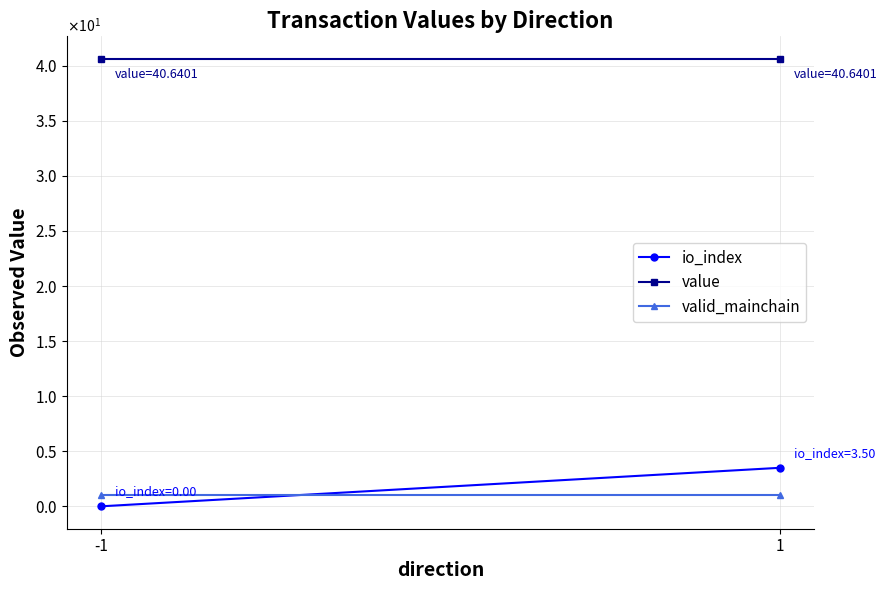

Count the number of categories in the chart.

2